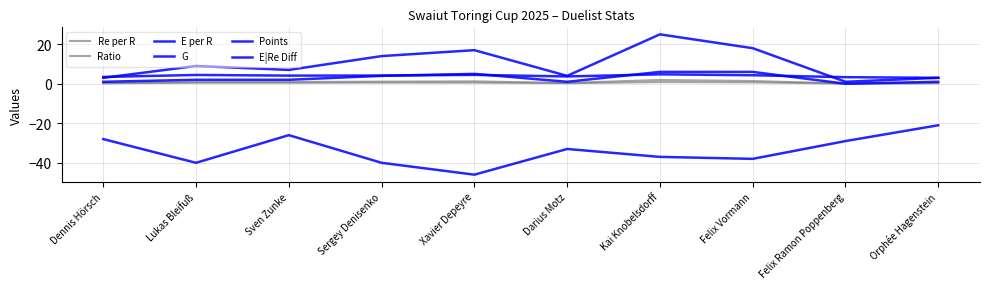

The E|Re Diff series shows -28.0 at Dennis Hörsch. True or false?

True